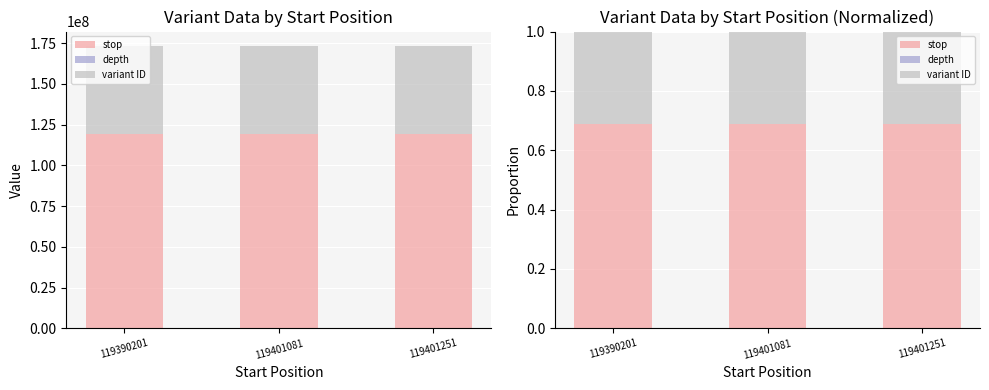

What are all the series names shown in the legend?

stop, depth, variant ID